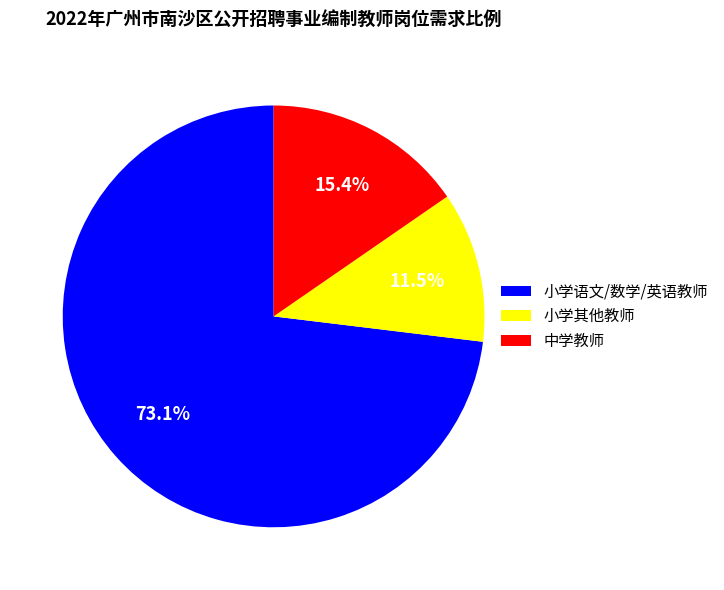

What percentage do 小学其他教师 and 小学语文/数学/英语教师 together represent?

84.6%